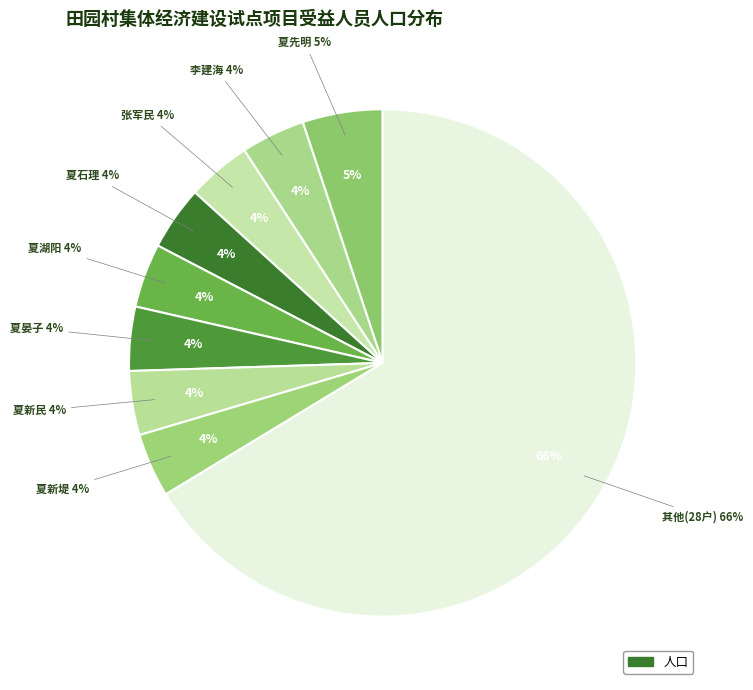

The 夏新堤 slice represents 1% of the pie. True or false?

False